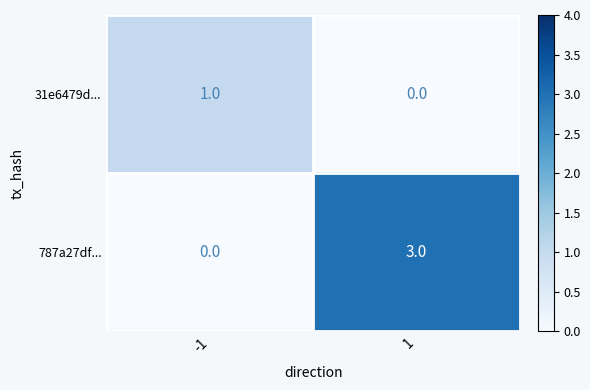

At which category is the sum across all series the highest?

1